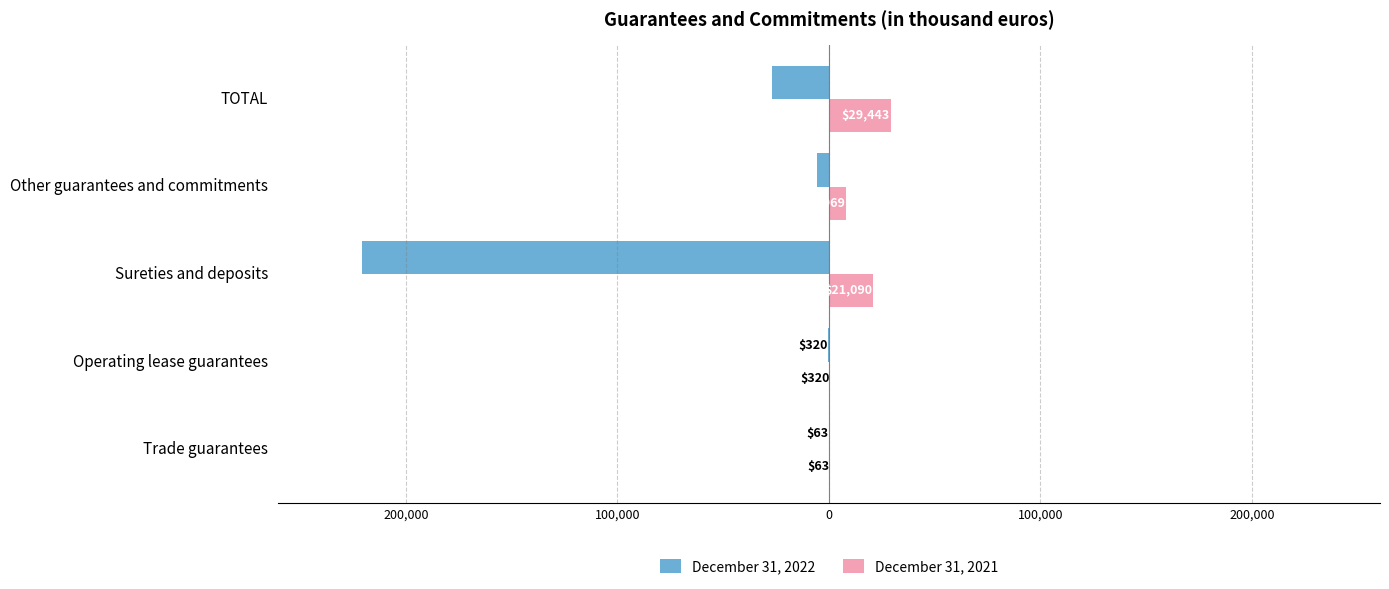

What are all the series names shown in the legend?

December 31, 2022, December 31, 2021